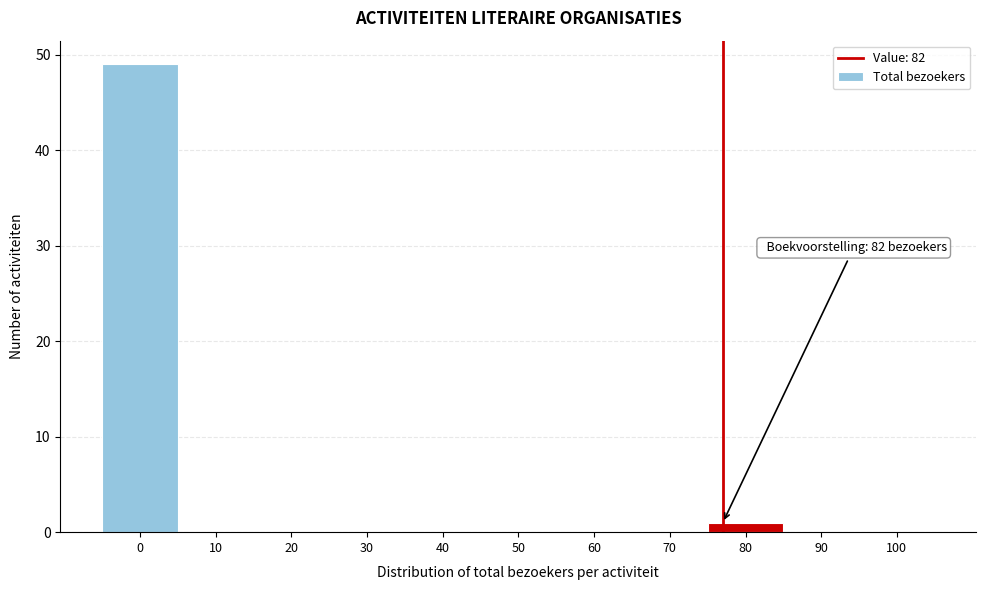

Reading left to right, extract all data points from this chart.

0=49	10=0	20=0	30=0	40=0	50=0	60=0	70=0	80=1	90=0	100=0